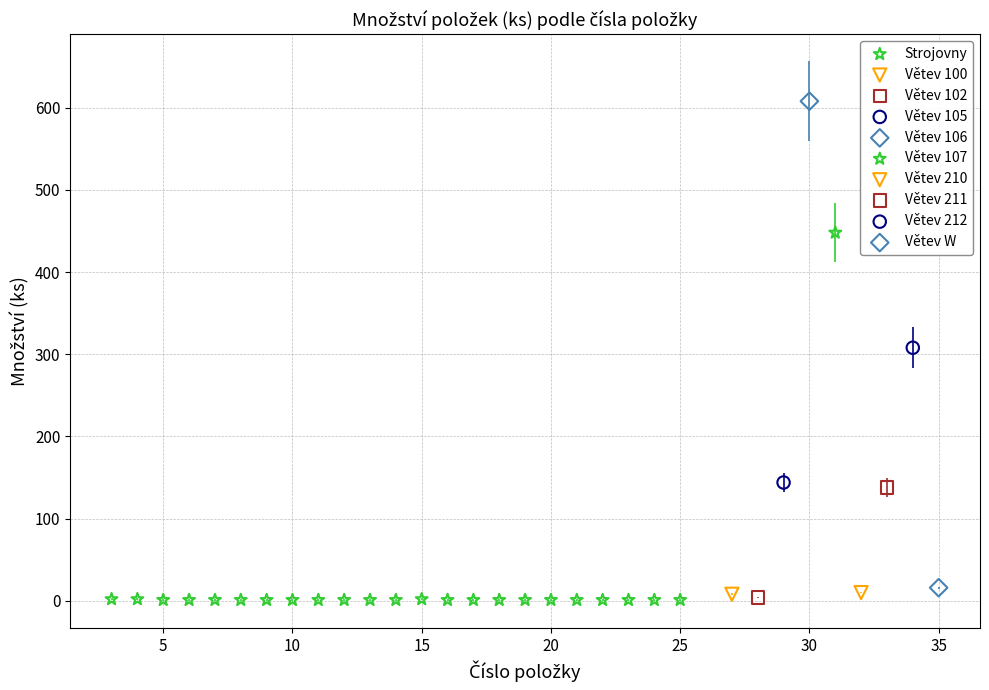

What are all the series names shown in the legend?

Strojovny, Větev 100, Větev 102, Větev 105, Větev 106, Větev 107, Větev 210, Větev 211, Větev 212, Větev W